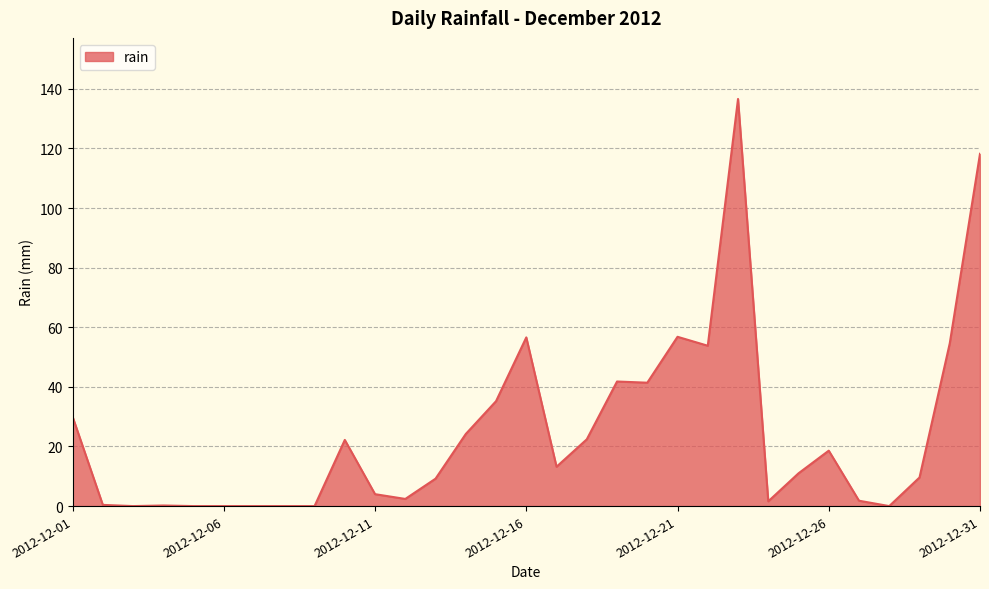

What is the difference between the maximum and minimum values?

136.6